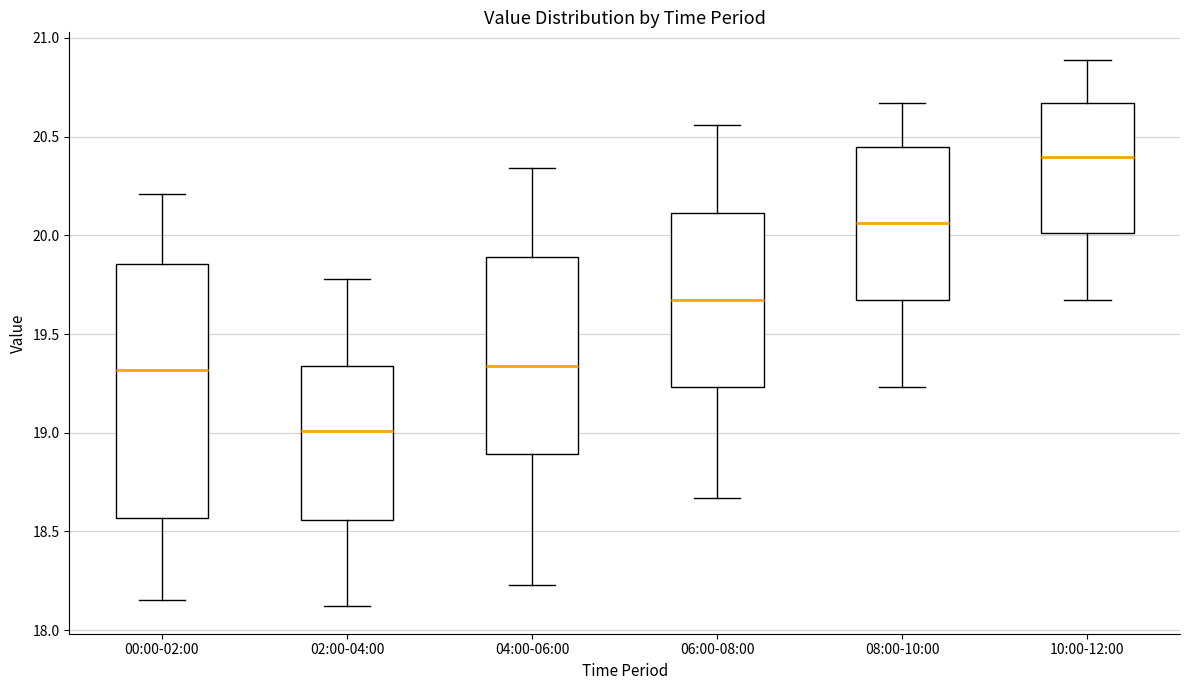

Reading left to right, transcribe this box plot: for each box, give where its median line is, the range the box spans, and where its two whiskers end, as read against the y-axis. The values are not printed on the chart, so give them approximately, as read against the axis.

00:00-02:00: median 19.30, box 18.55 to 19.85, whiskers 18.15 to 20.20
02:00-04:00: median 19.00, box 18.55 to 19.35, whiskers 18.10 to 19.80
04:00-06:00: median 19.35, box 18.90 to 19.90, whiskers 18.25 to 20.35
06:00-08:00: median 19.65, box 19.25 to 20.10, whiskers 18.65 to 20.55
08:00-10:00: median 20.05, box 19.65 to 20.45, whiskers 19.25 to 20.65
10:00-12:00: median 20.40, box 20.00 to 20.65, whiskers 19.65 to 20.90